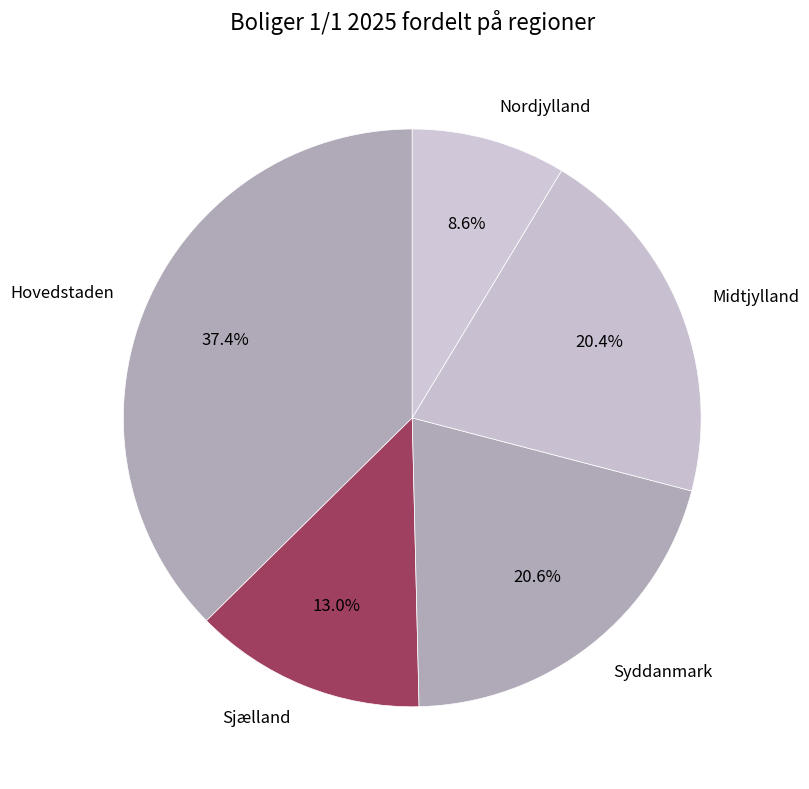

How many slices are in this pie chart?

5